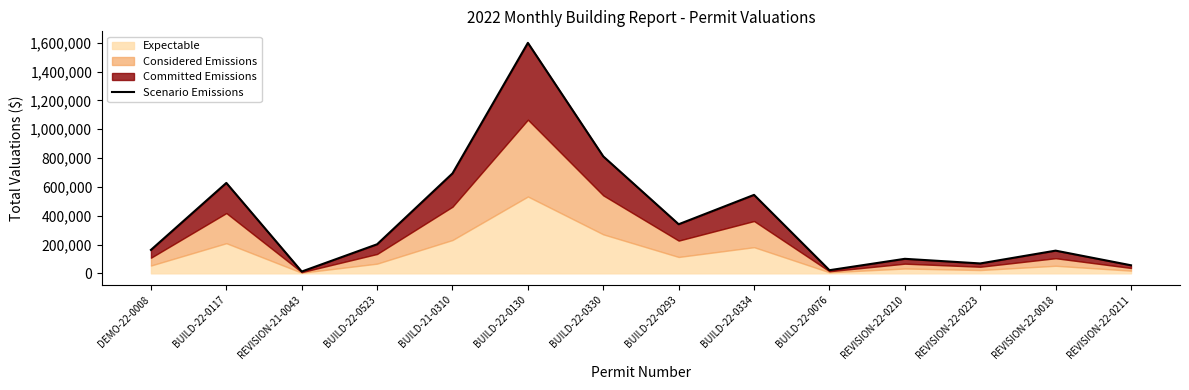

Rank the categories by value from highest to lowest.

BUILD-22-0130, BUILD-22-0330, BUILD-21-0310, BUILD-22-0117, BUILD-22-0334, BUILD-22-0293, BUILD-22-0523, DEMO-22-0008, REVISION-22-0018, REVISION-22-0210, REVISION-22-0223, REVISION-22-0211, BUILD-22-0076, REVISION-21-0043